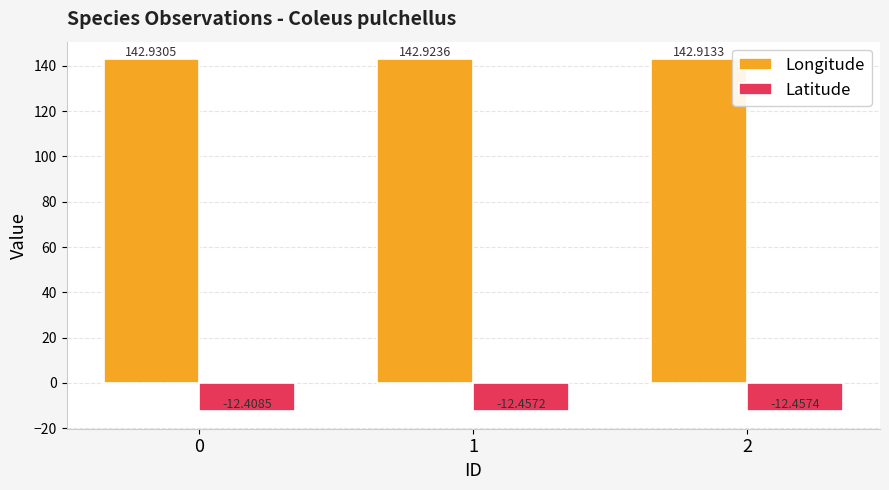

What is the sum of the Latitude values at 1 and 0?

-24.9